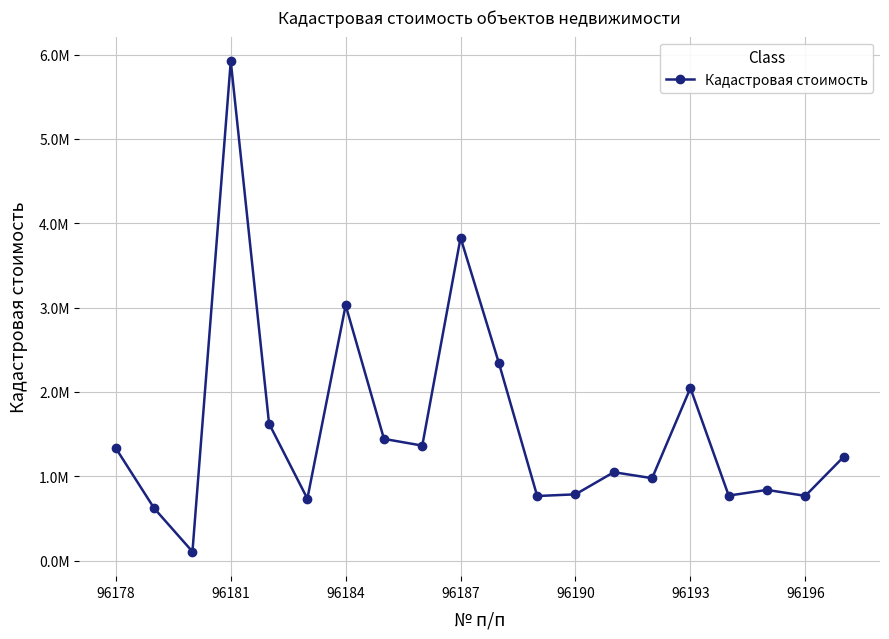

Does the chart have visible grid lines?

Yes